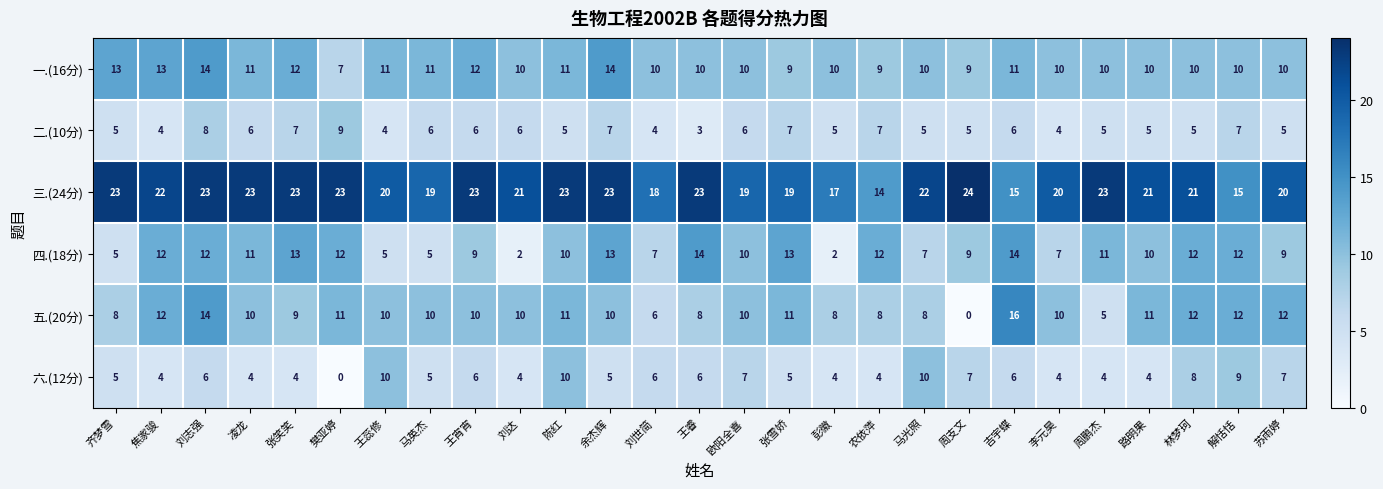

Which series has the largest total across all categories?

三.(24分)